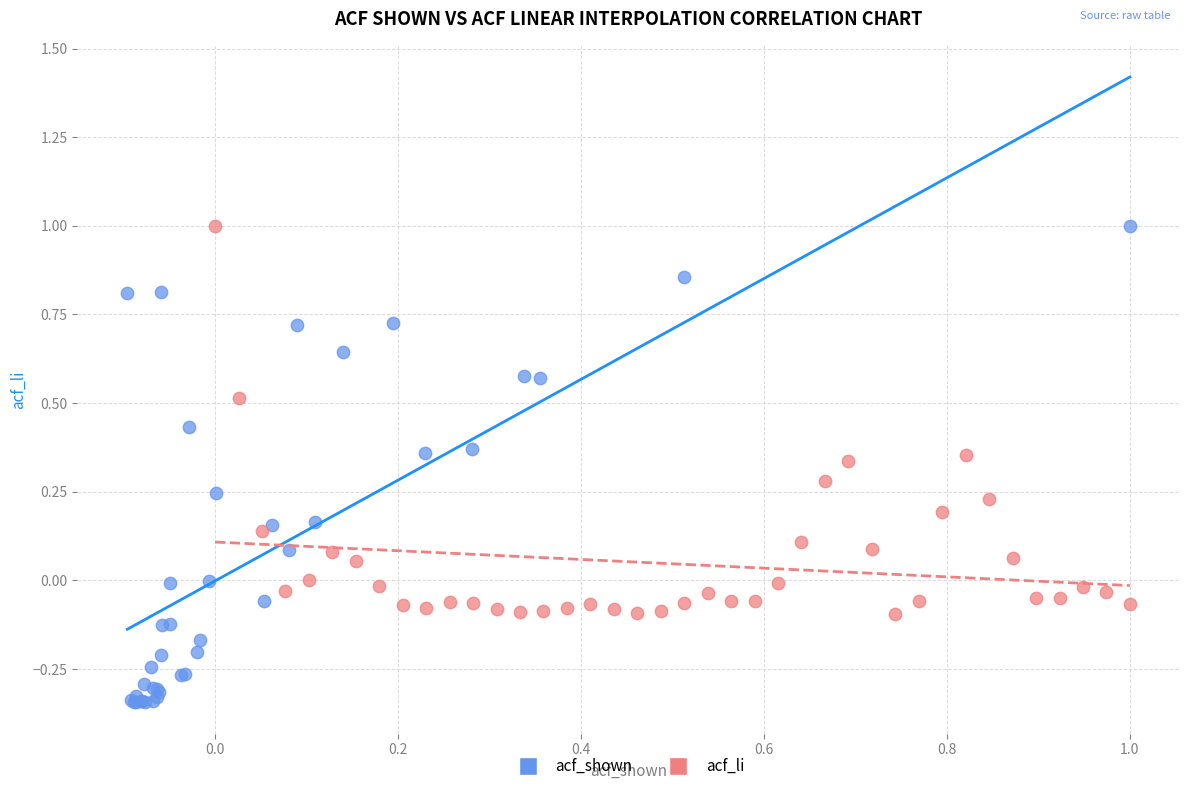

Which series has the widest spread of Y values?

acf_shown